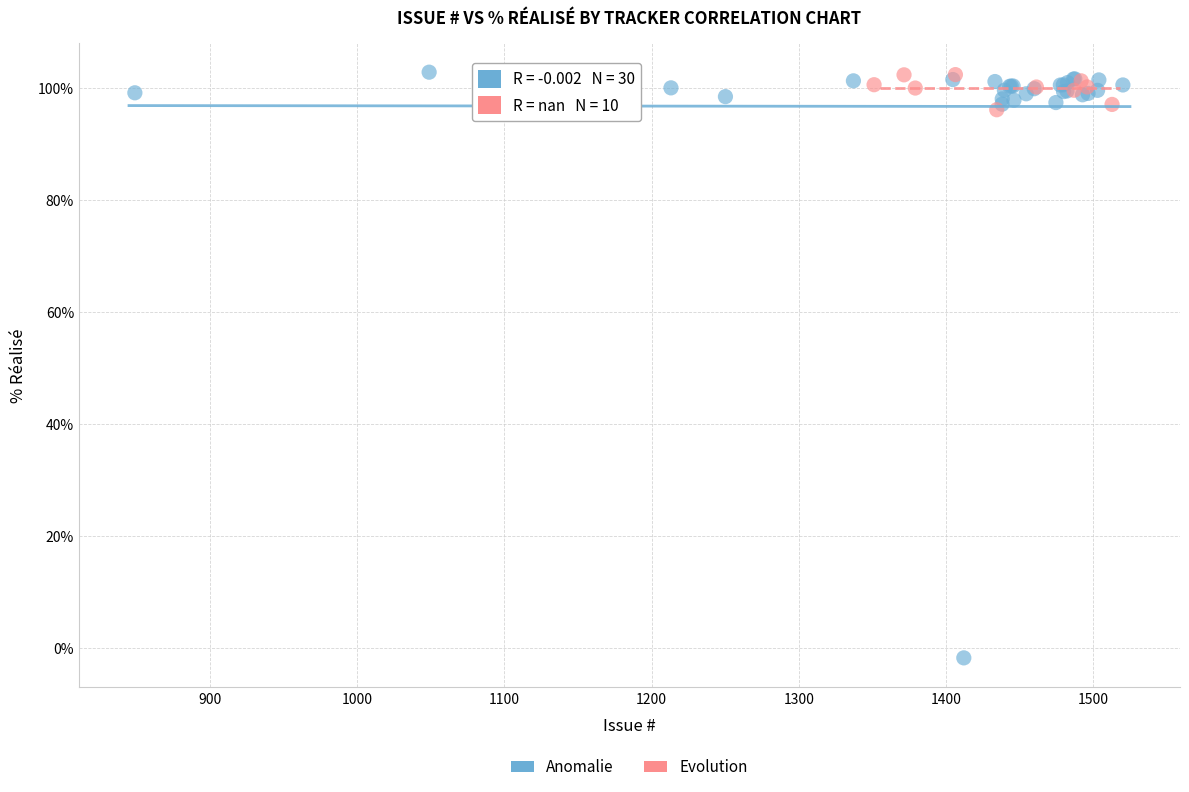

Which series has the largest Y range (max minus min)?

Anomalie